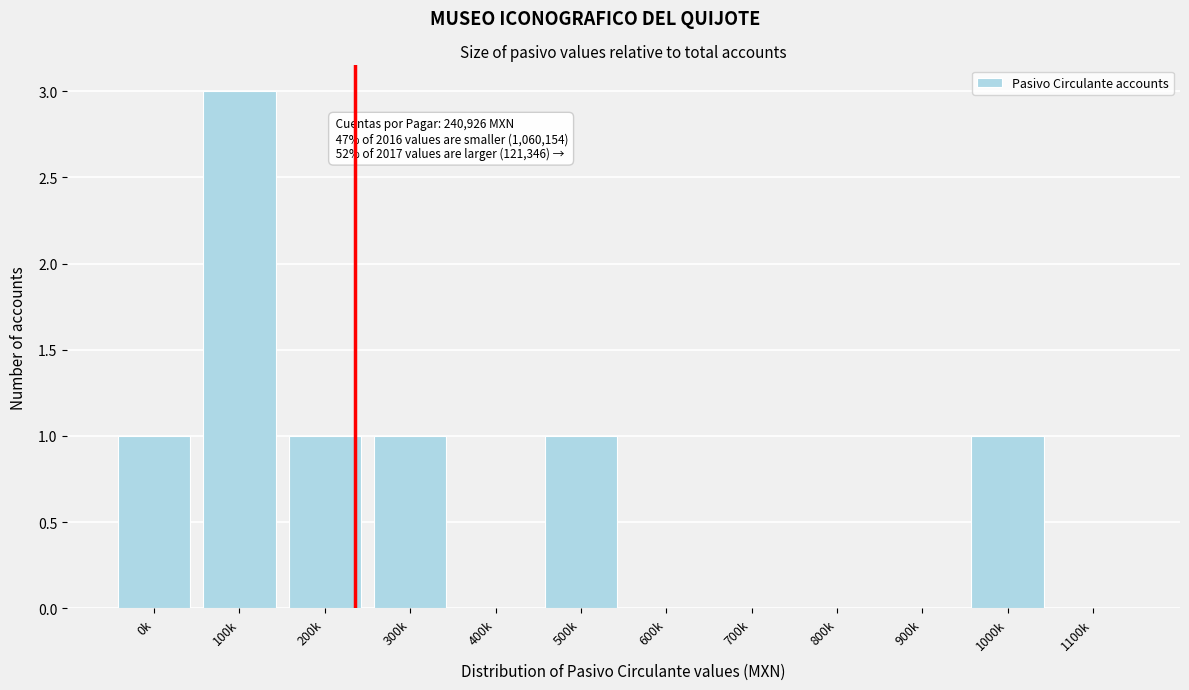

Reading left to right, what are all the values shown in this chart?

0k=1	100k=3	200k=1	300k=1	400k=0	500k=1	600k=0	700k=0	800k=0	900k=0	1000k=1	1100k=0